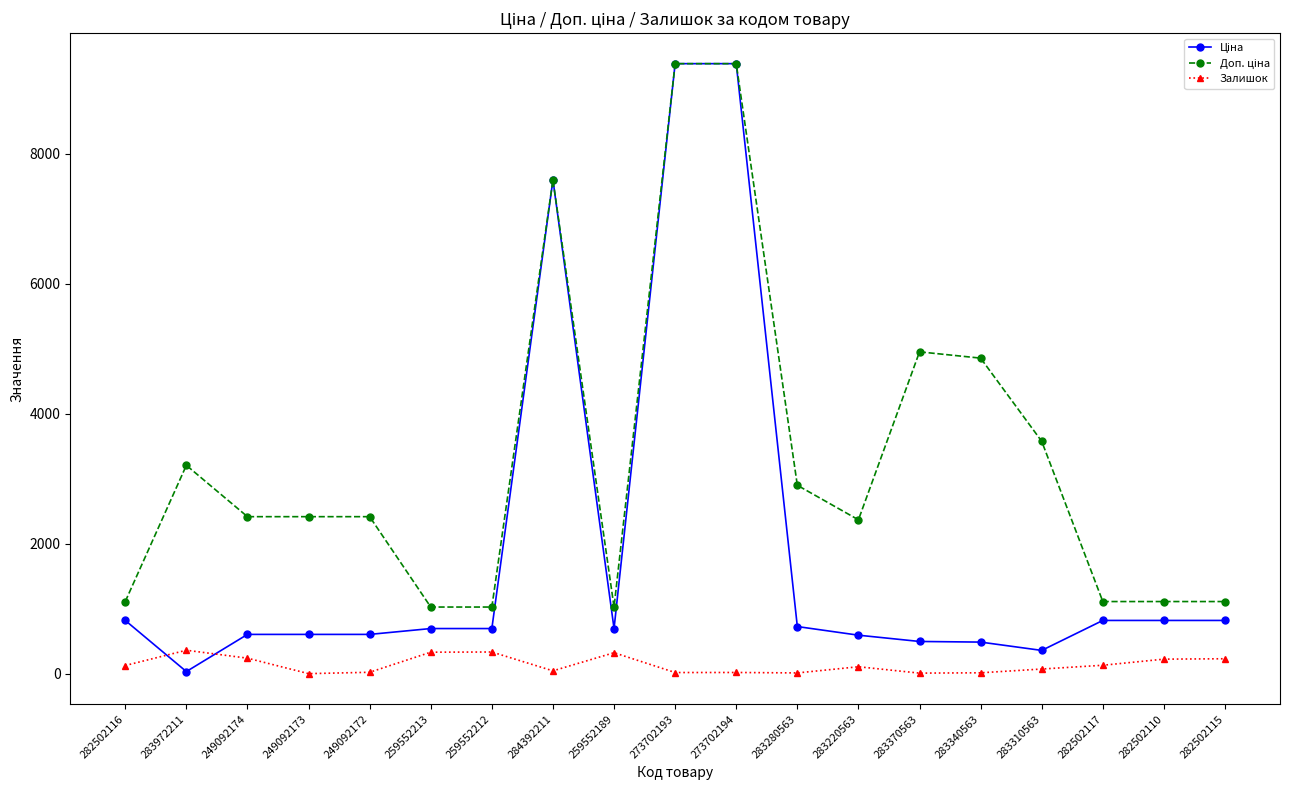

What is the total value across all series at 249092173?

3018.6